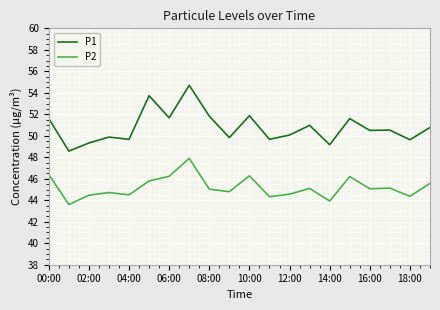

True or false: P1 and P2 intersect in this chart.

False